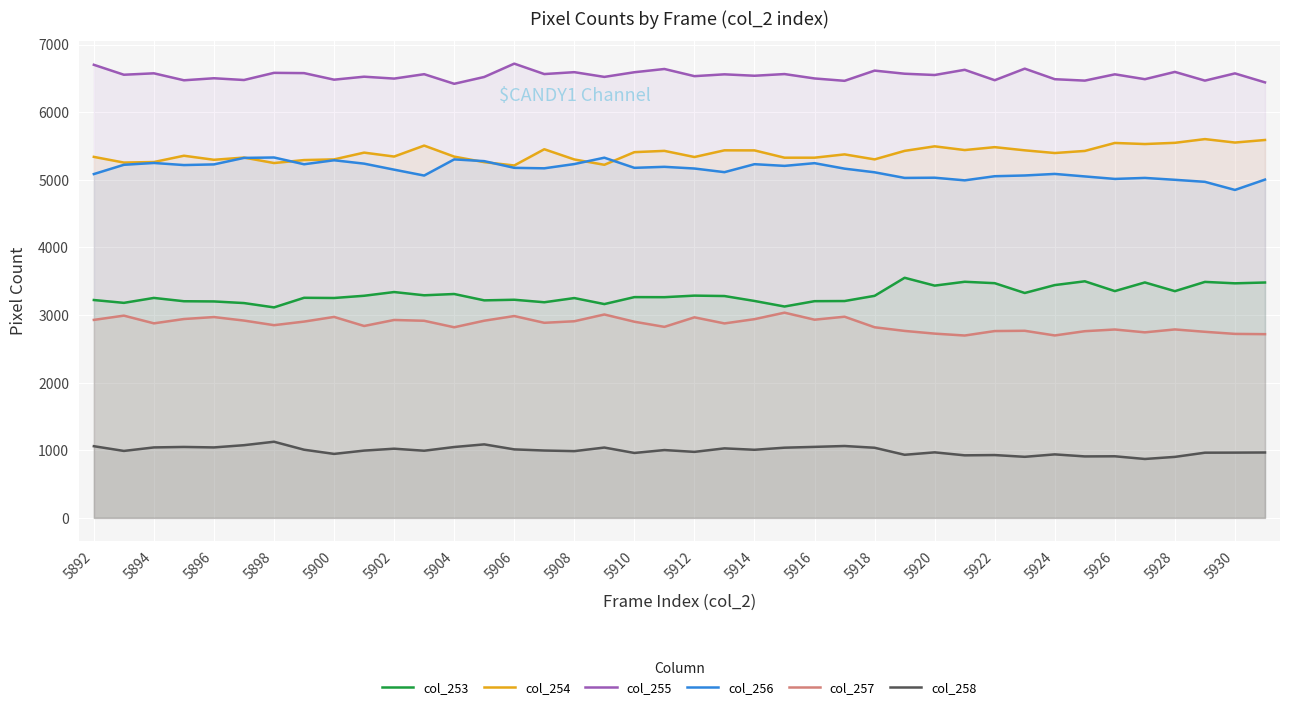

How many lines are shown in the chart?

6